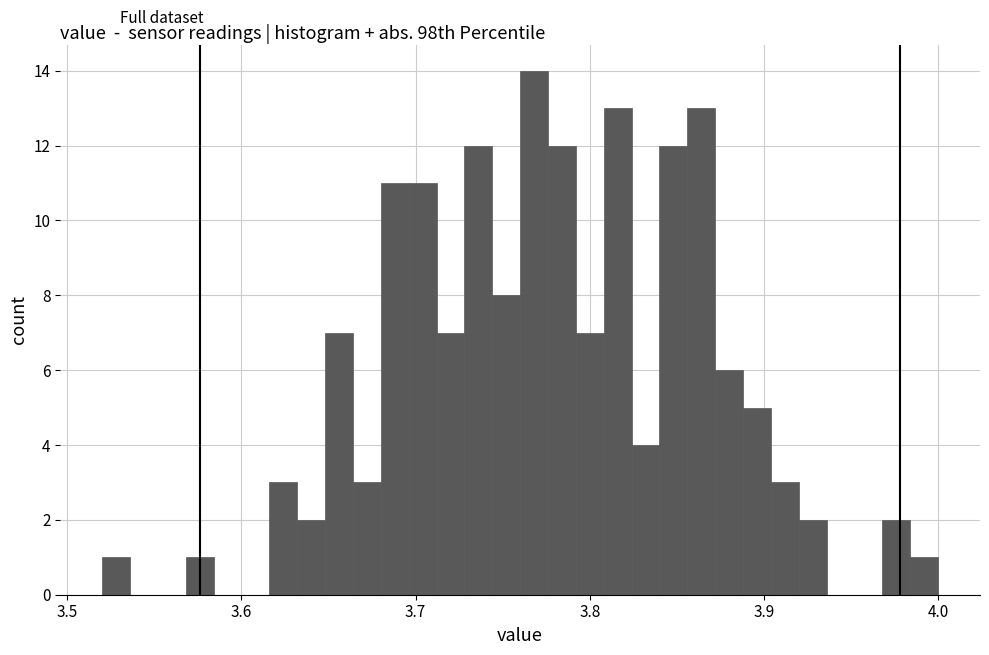

Read against the x-axis, roughly where is the centre of the tallest bar?

3.77